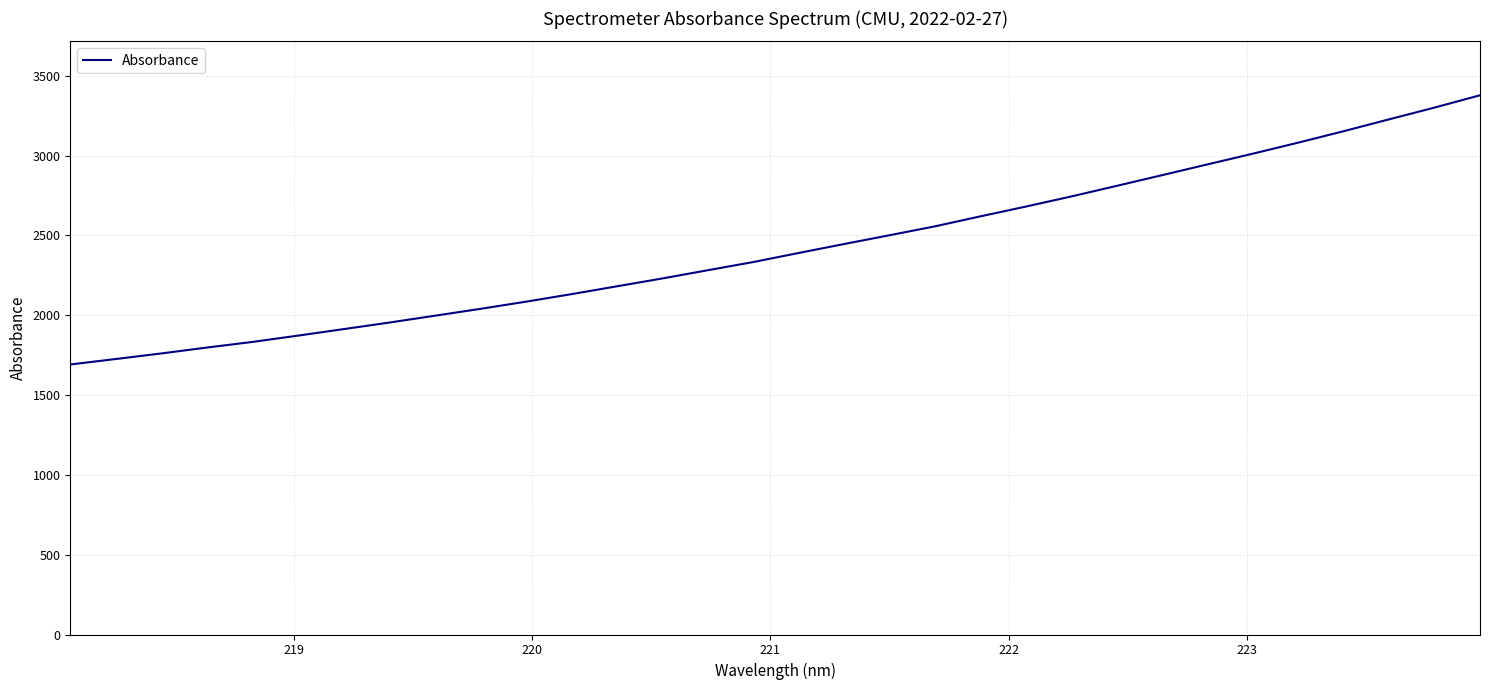

What is the difference between the maximum and second lowest values?

1652.3